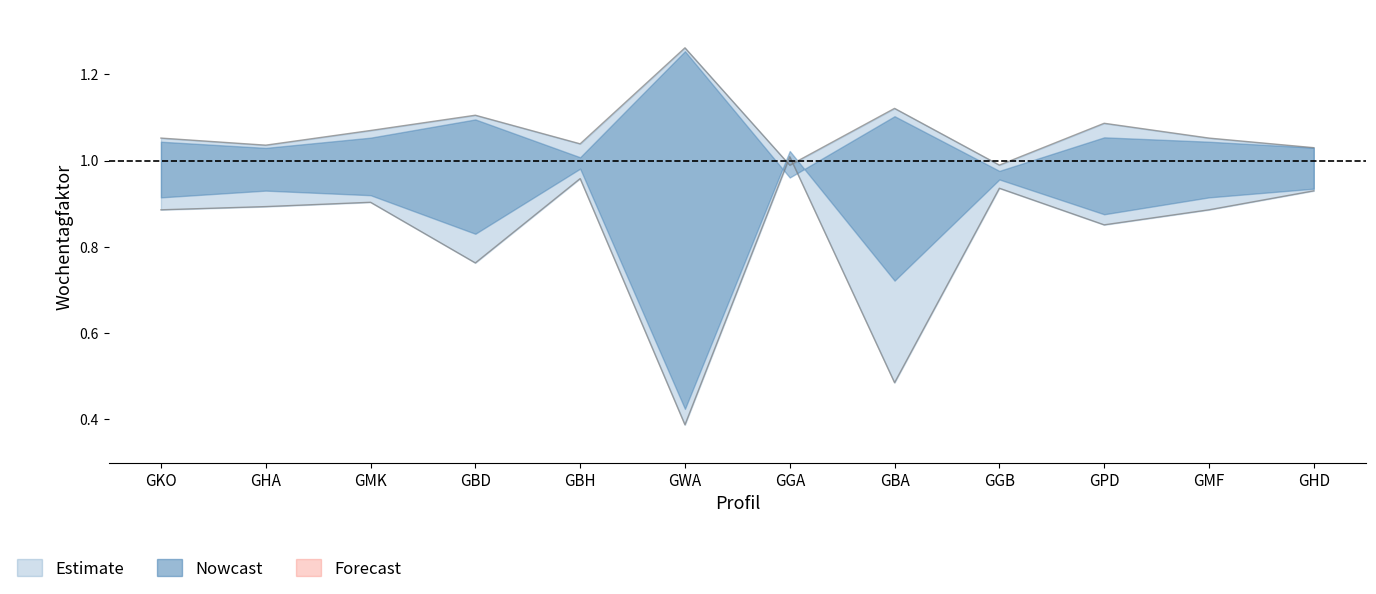

What is the smallest value displayed?

0.4